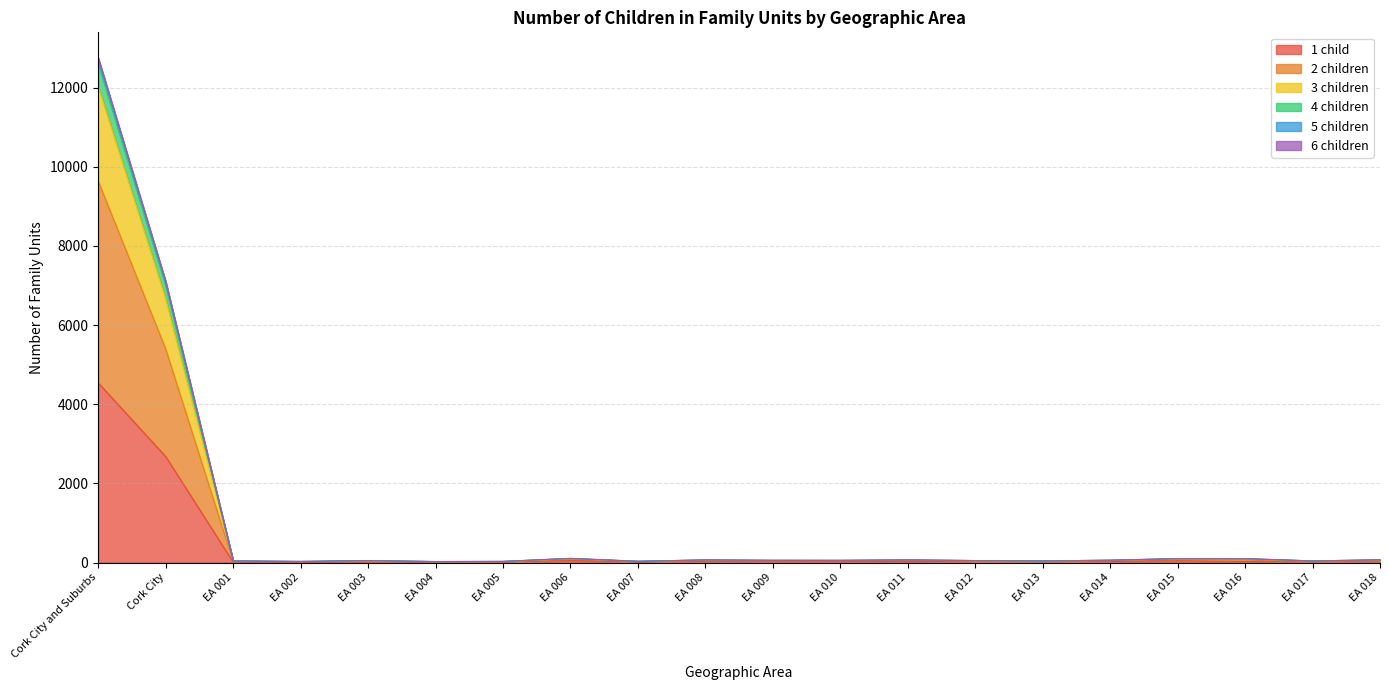

What position from the right is EA 007?

12